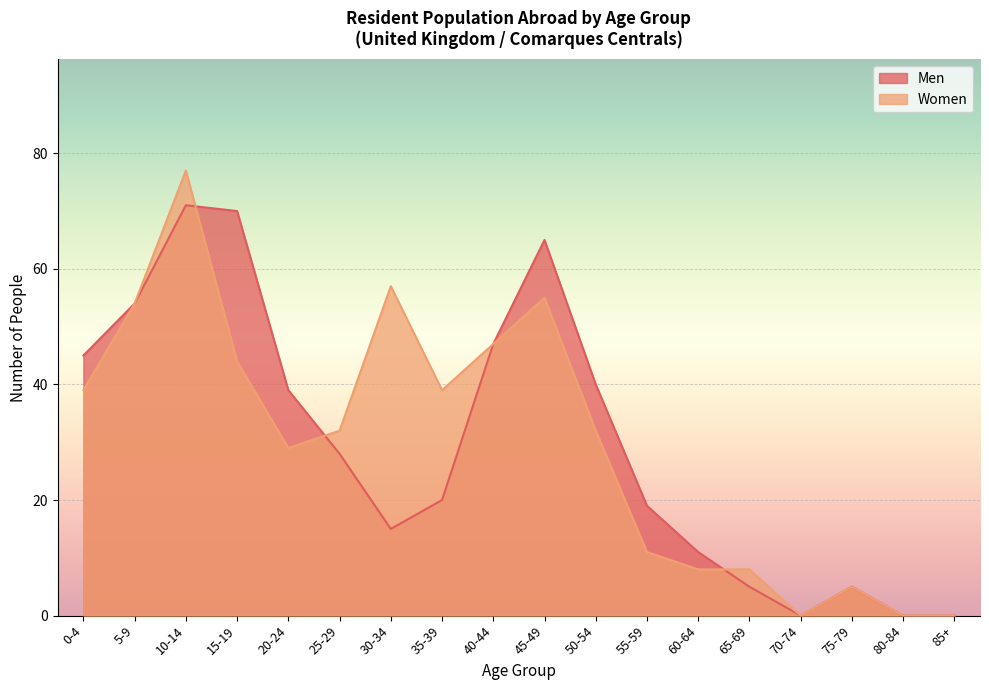

What is the total value across all series at 50-54?

72